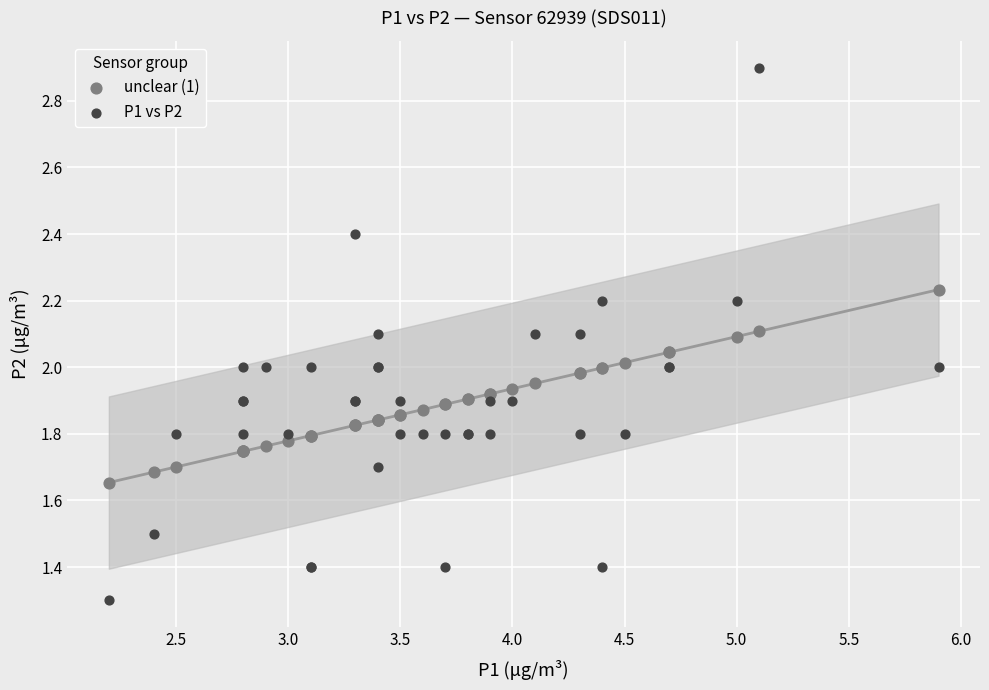

Which series contains the lowest Y value?

P1 vs P2